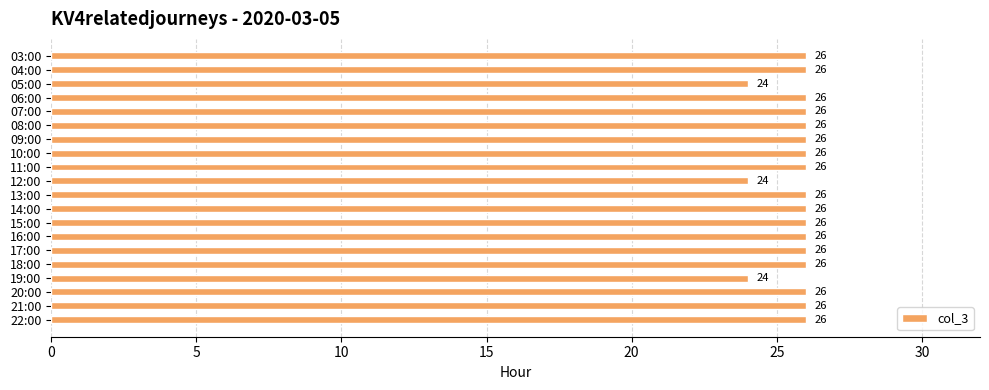

What is the minimum value shown in the chart?

24